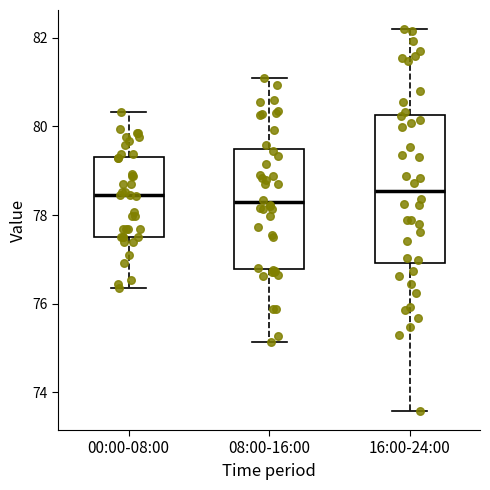

Where does the median line of the box for 08:00-16:00 sit on the y-axis? The values are not printed on the chart, so give them approximately, as read against the axis.

78.2